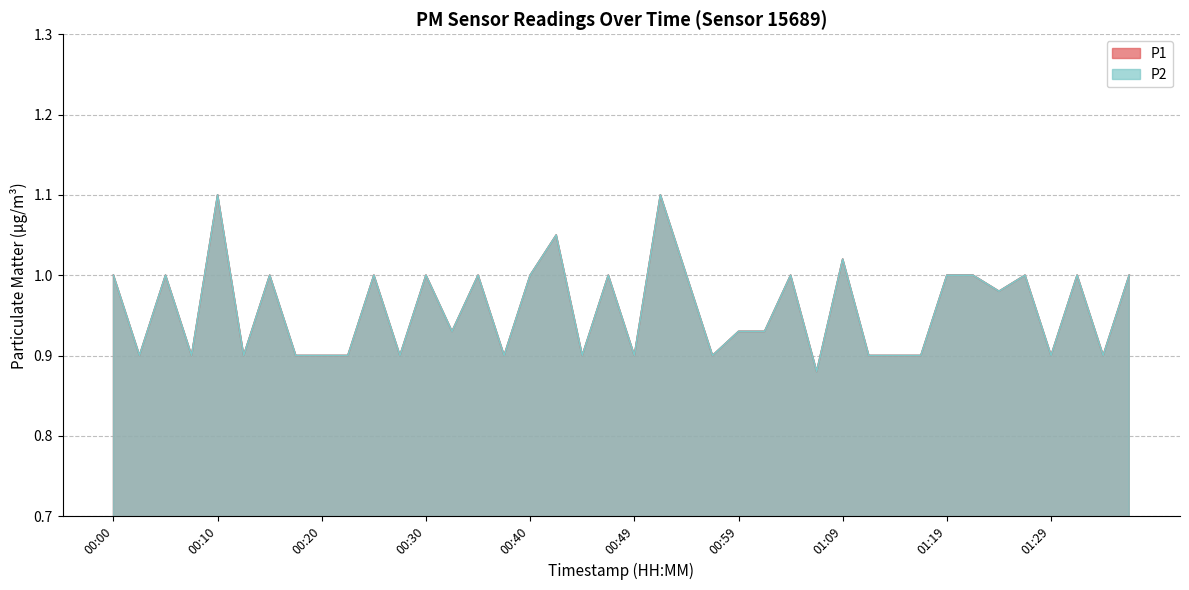

How many lines are shown in the chart?

2